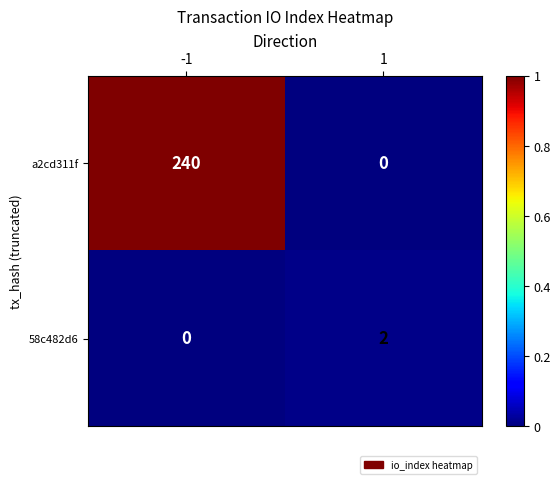

What is the maximum value for a2cd311f?

240